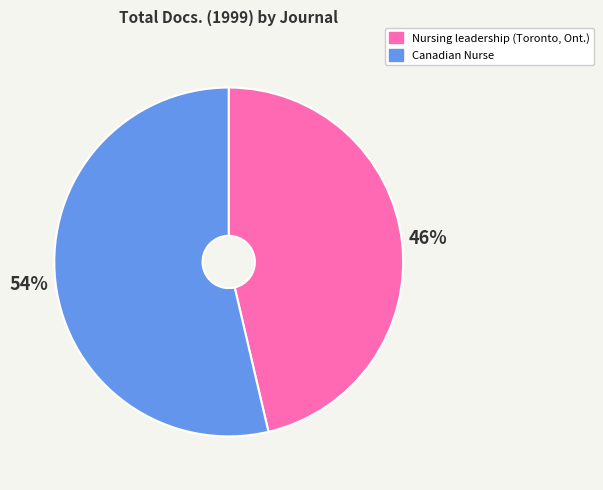

To the nearest percent, what percentage of the pie is Canadian Nurse?

54%